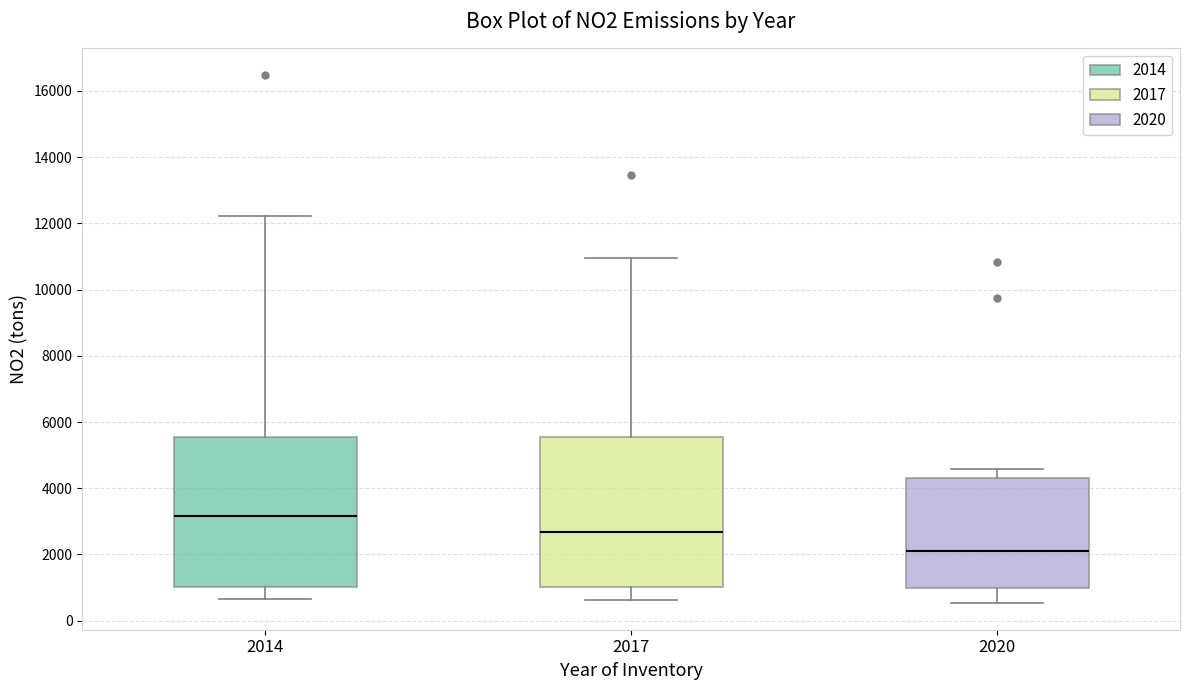

Reading left to right, transcribe this box plot: for each box, give where its median line is, the range the box spans, and where its two whiskers end, as read against the y-axis. The values are not printed on the chart, so give them approximately, as read against the axis.

2014: median 3200, box 1000 to 5600, whiskers 600 to 12200
2017: median 2600, box 1000 to 5600, whiskers 600 to 11000
2020: median 2000, box 1000 to 4400, whiskers 600 to 4600